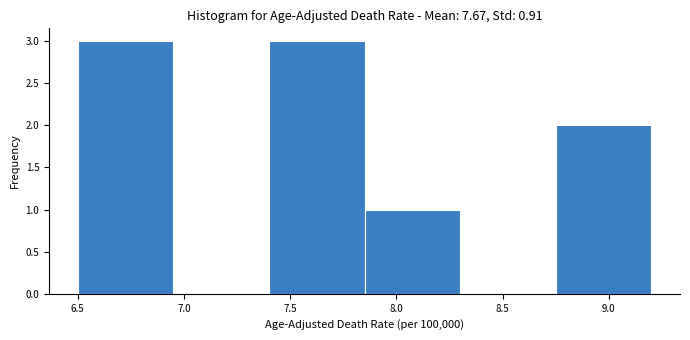

Reading left to right, transcribe this chart: for each bar, give the range it covers on the x-axis and its height. The values are not printed on the chart, so give them approximately, as read against the axis.

6.50 to 6.95: 3
6.95 to 7.40: 0
7.40 to 7.85: 3
7.85 to 8.30: 1
8.30 to 8.75: 0
8.75 to 9.20: 2